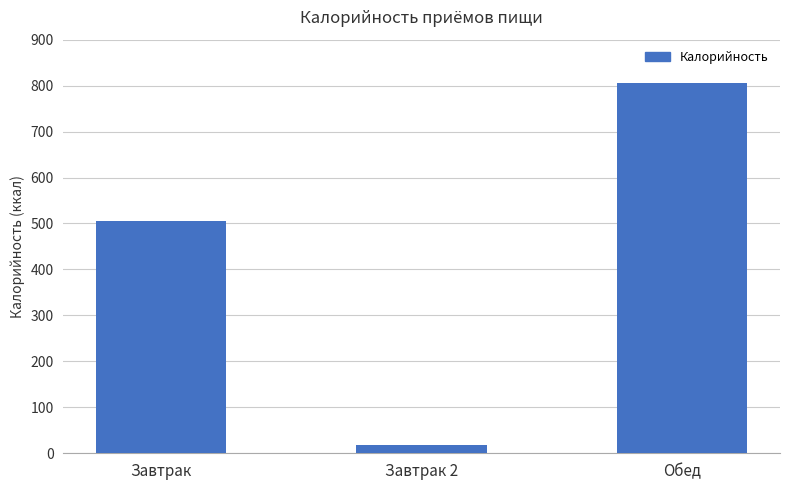

What is the greatest value displayed?

805